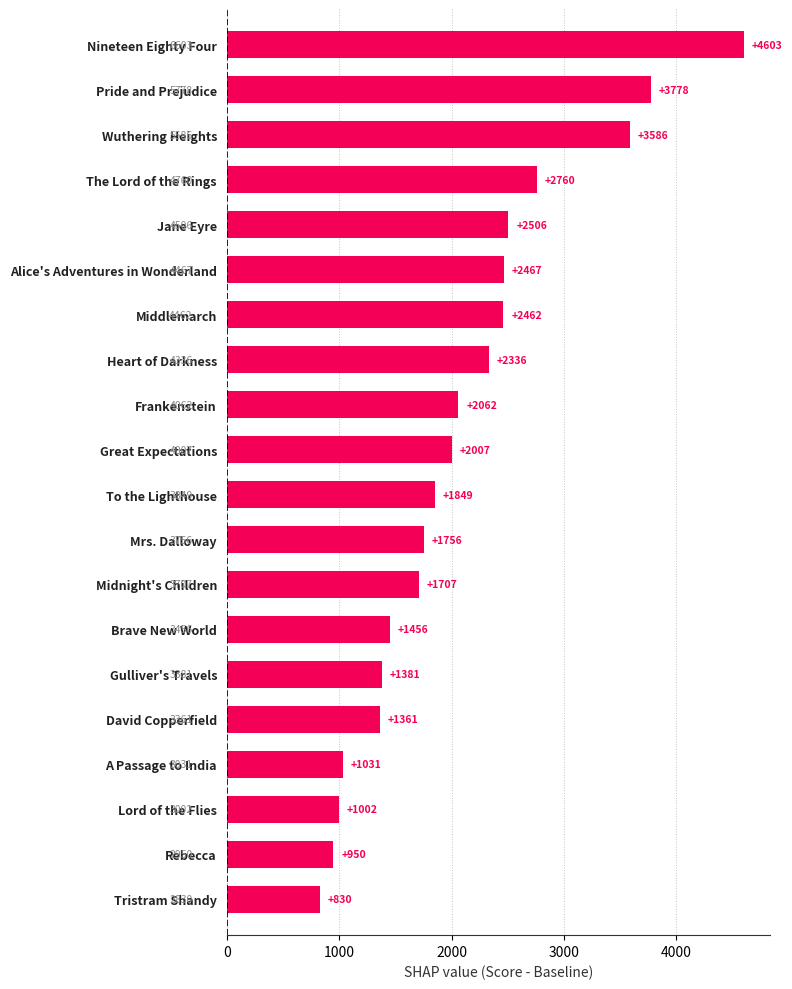

Reading top to bottom, extract all data points from this chart.

Nineteen Eighty Four=4603	Pride and Prejudice=3778	Wuthering Heights=3586	The Lord of the Rings=2760	Jane Eyre=2506	Alice's Adventures in Wonderland=2467	Middlemarch=2462	Heart of Darkness=2336	Frankenstein=2062	Great Expectations=2007	To the Lighthouse=1849	Mrs. Dalloway=1756	Midnight's Children=1707	Brave New World=1456	Gulliver's Travels=1381	David Copperfield=1361	A Passage to India=1031	Lord of the Flies=1002	Rebecca=950	Tristram Shandy=830